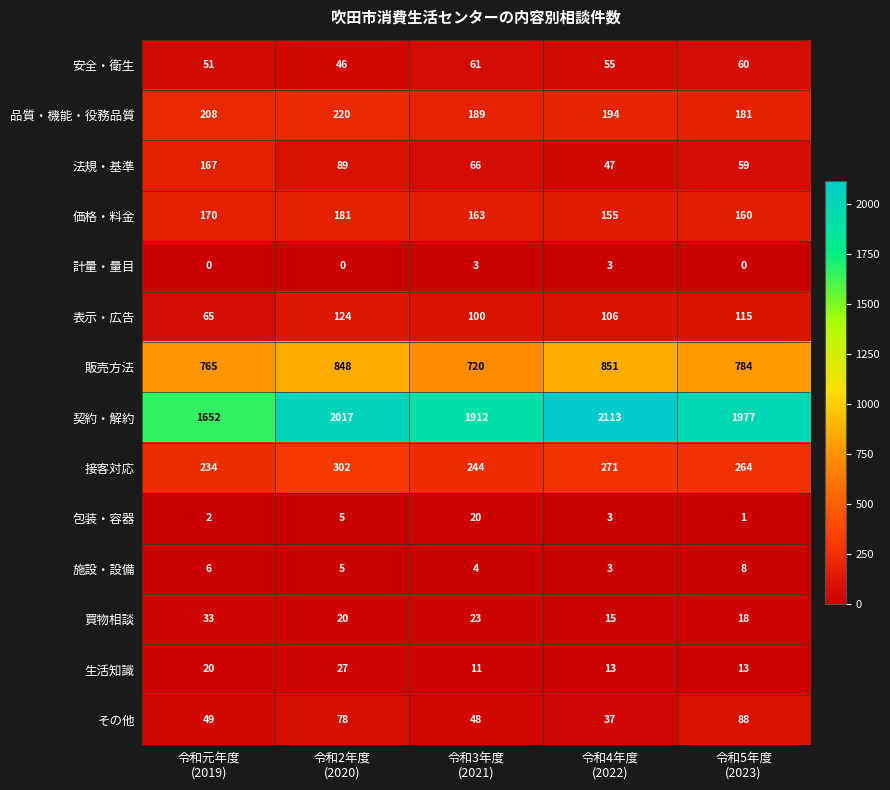

What is the lowest value of the 価格・料金 series?

155